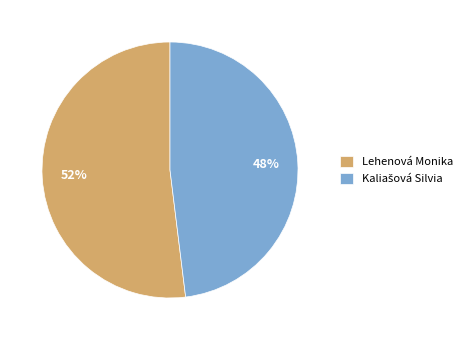

To the nearest percent, what percentage of the pie is Lehenová Monika?

52%